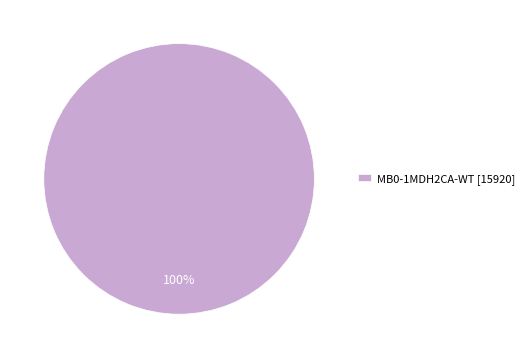

Rank the categories by value from highest to lowest.

MB0-1MDH2CA-WT [15920]